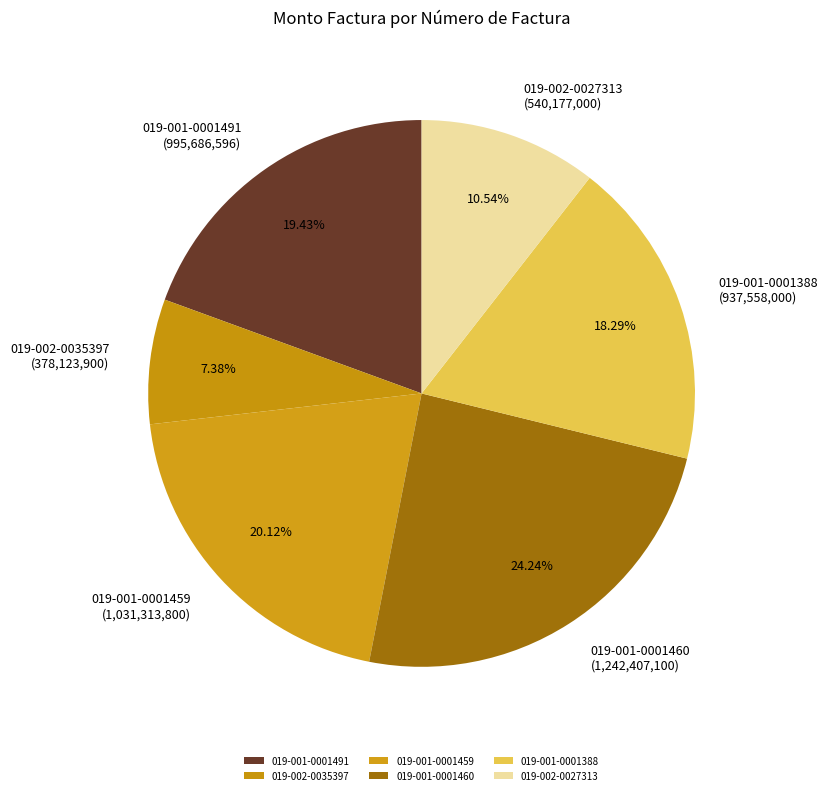

What percentage is the 019-001-0001459 slice, to the nearest percent?

20%